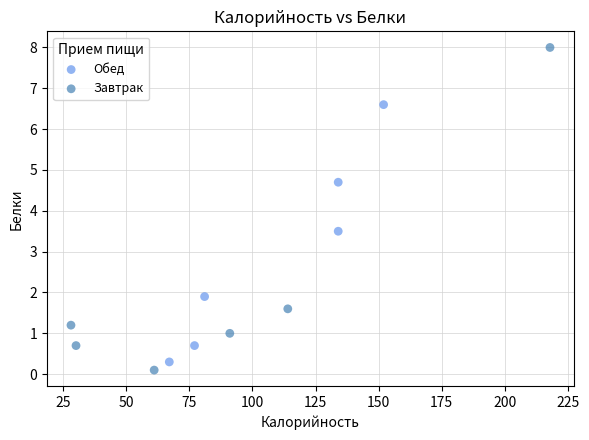

Which series reaches the maximum Y coordinate?

Завтрак